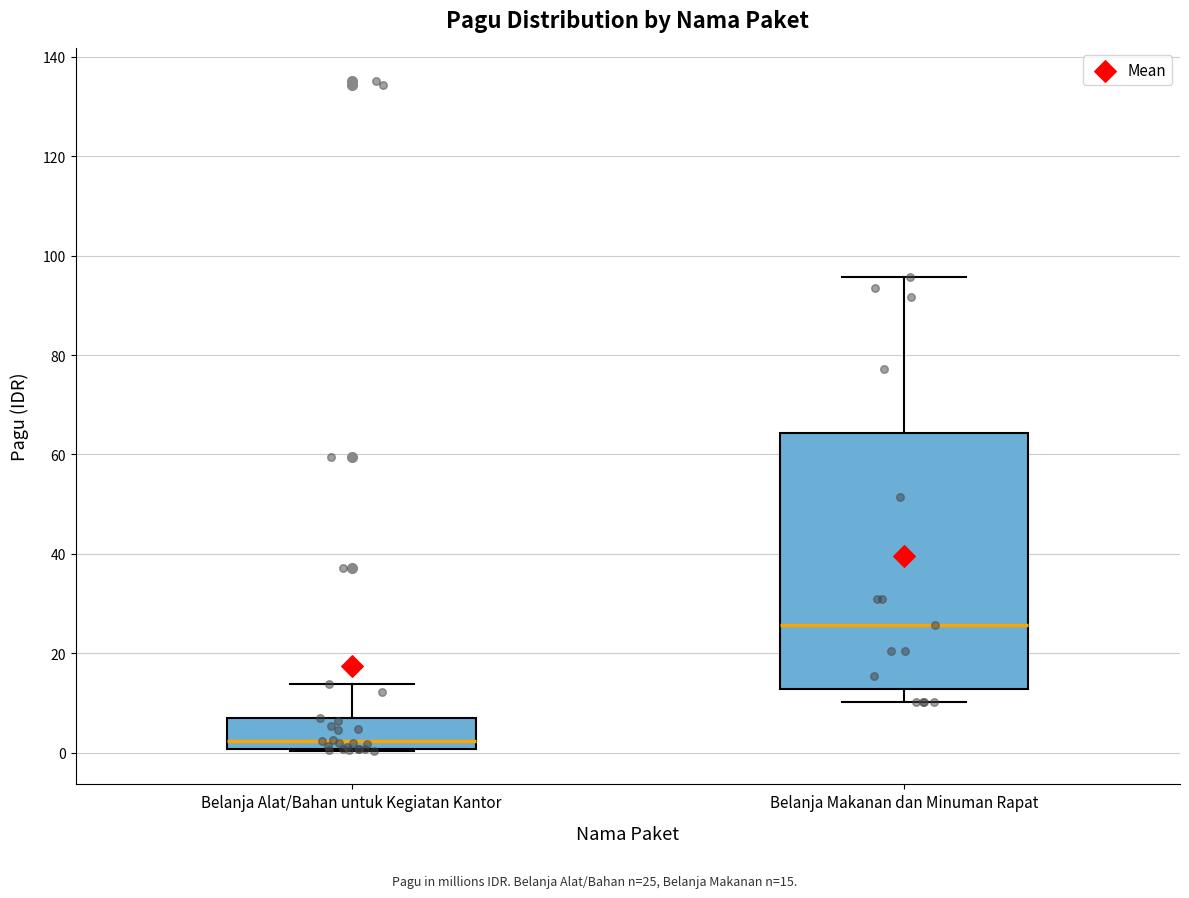

Which box is the tallest, from its lower edge to its upper edge?

Belanja Makanan dan Minuman Rapat